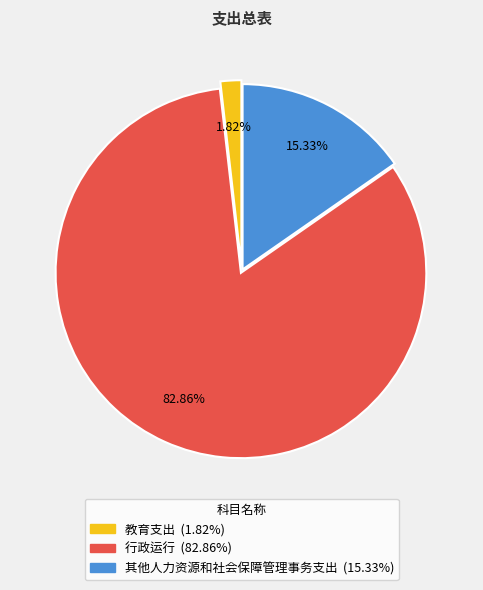

What is the largest slice in the pie chart?

行政运行